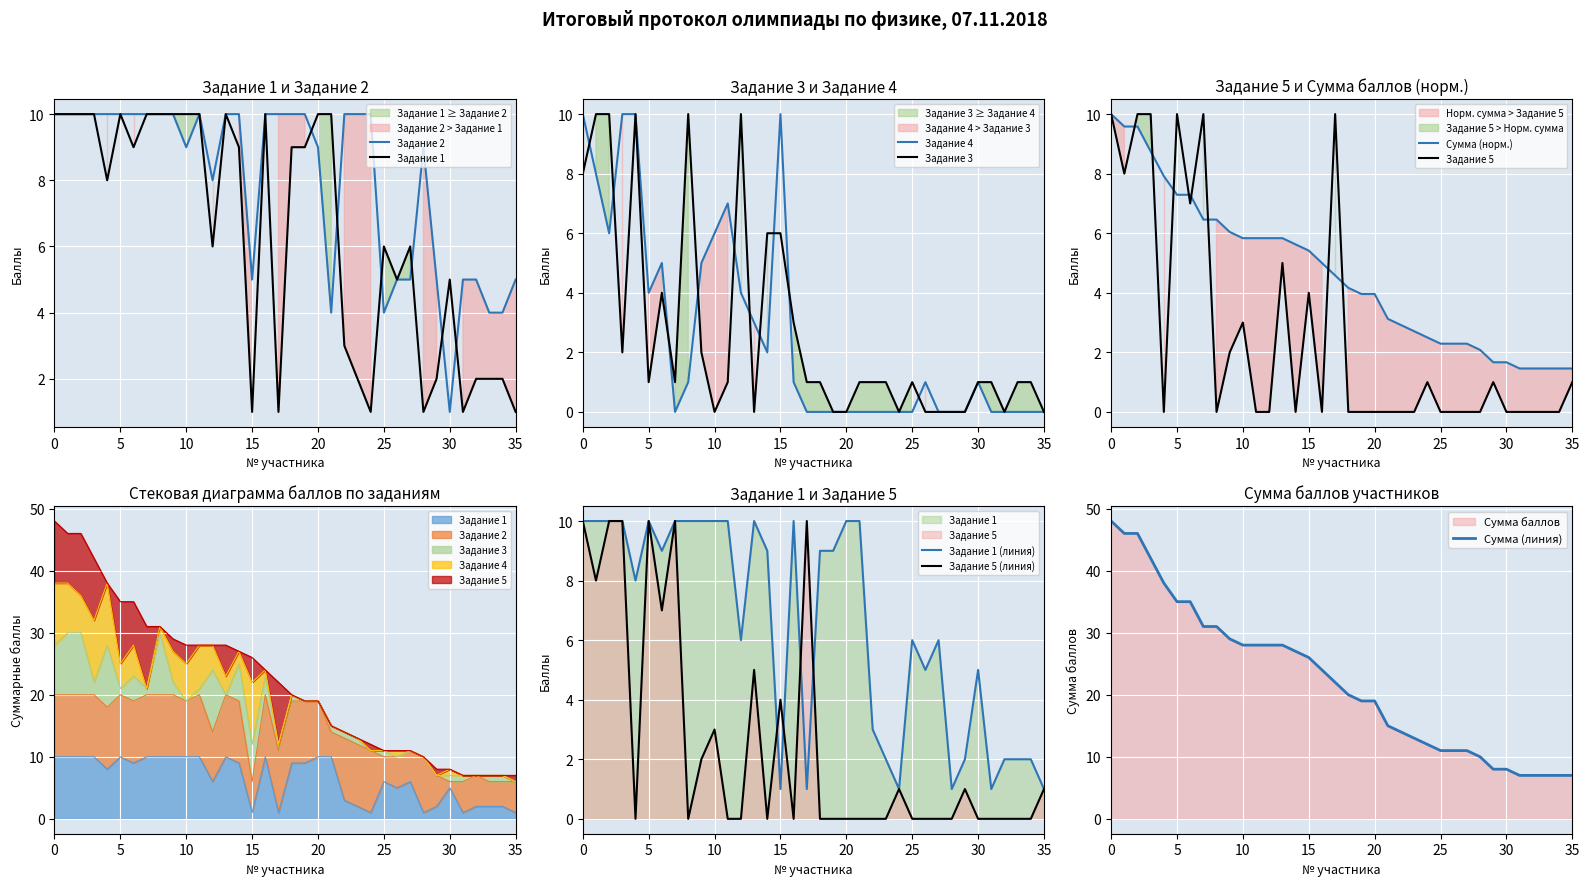

Is it true that Сумма (линия) equals 16 at 5?

False